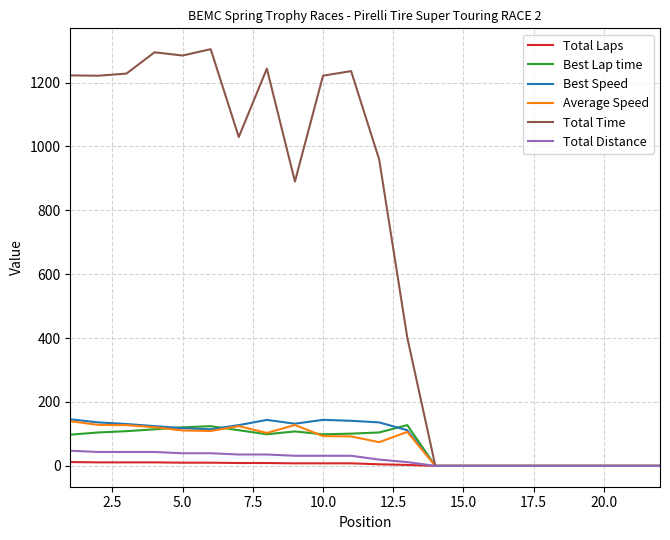

Which series has the widest spread of values?

Total Time